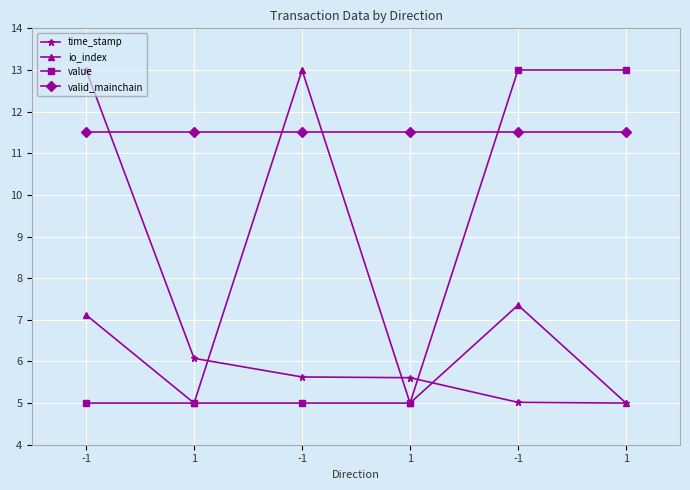

Read the value value at -1.

5.0